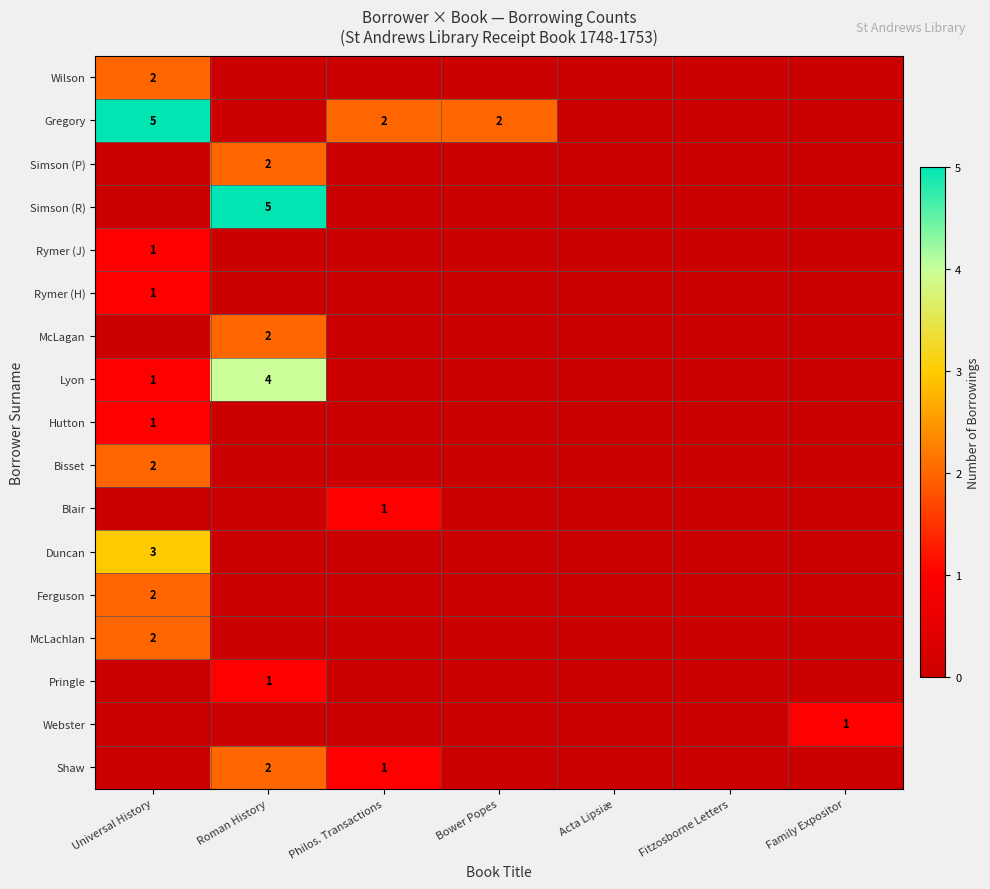

True or false: Lyon has a value of 6 at Roman History.

False